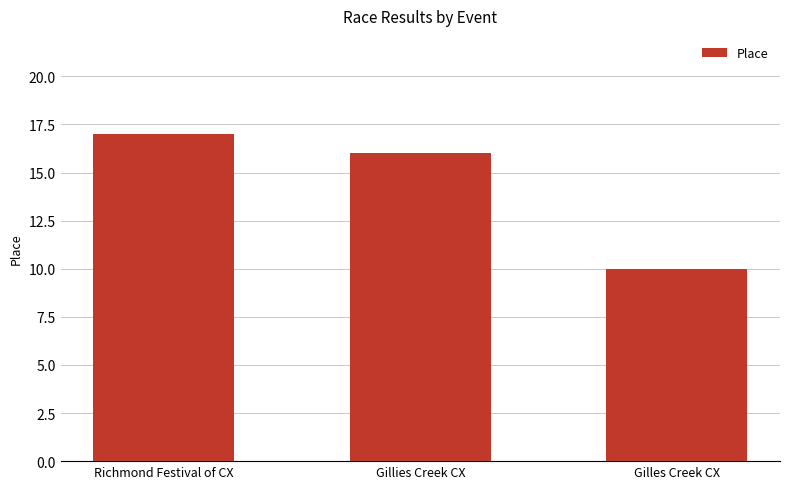

Rank the categories by value from lowest to highest.

Gilles Creek CX, Gillies Creek CX, Richmond Festival of CX